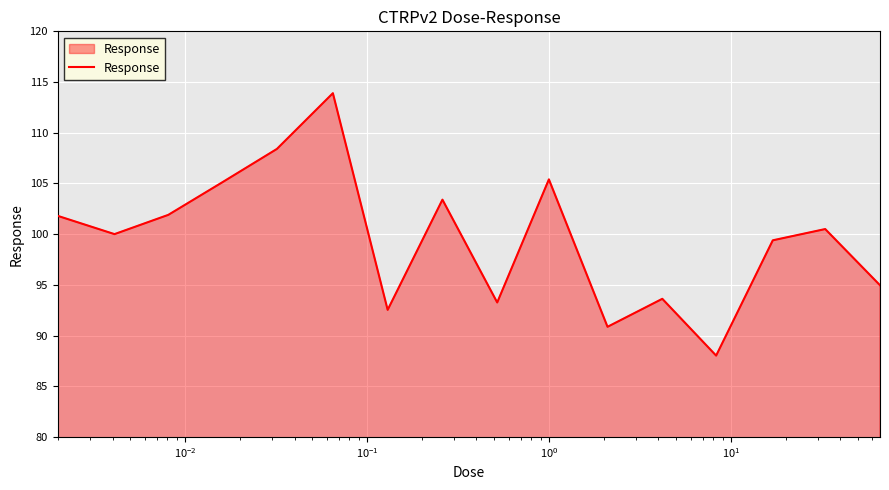

What is the greatest value displayed?

113.9